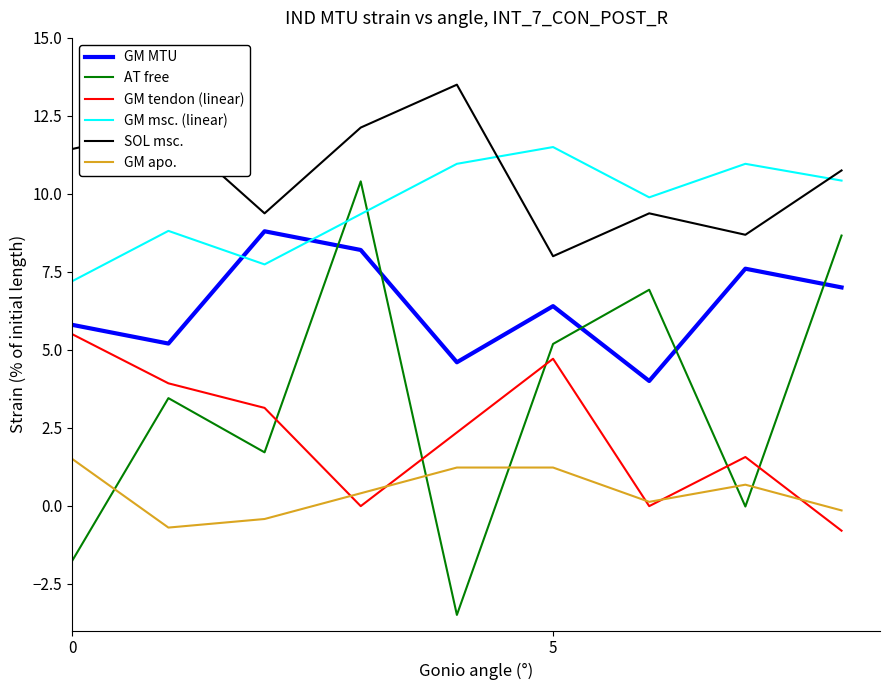

What is the maximum value shown in the chart?

13.5